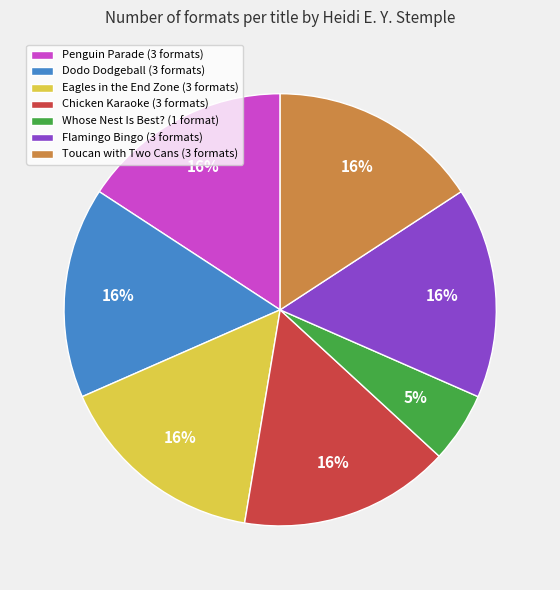

Which category has the smallest portion of the pie?

Whose Nest Is Best?